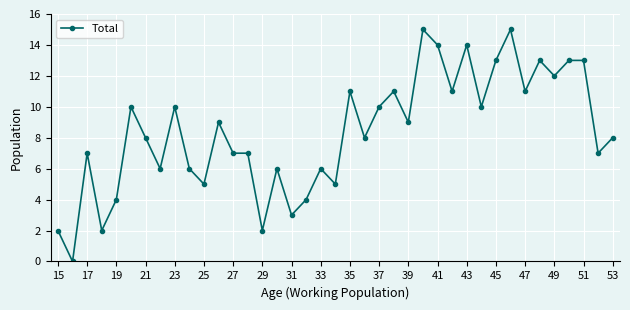

What is the greatest value displayed?

15